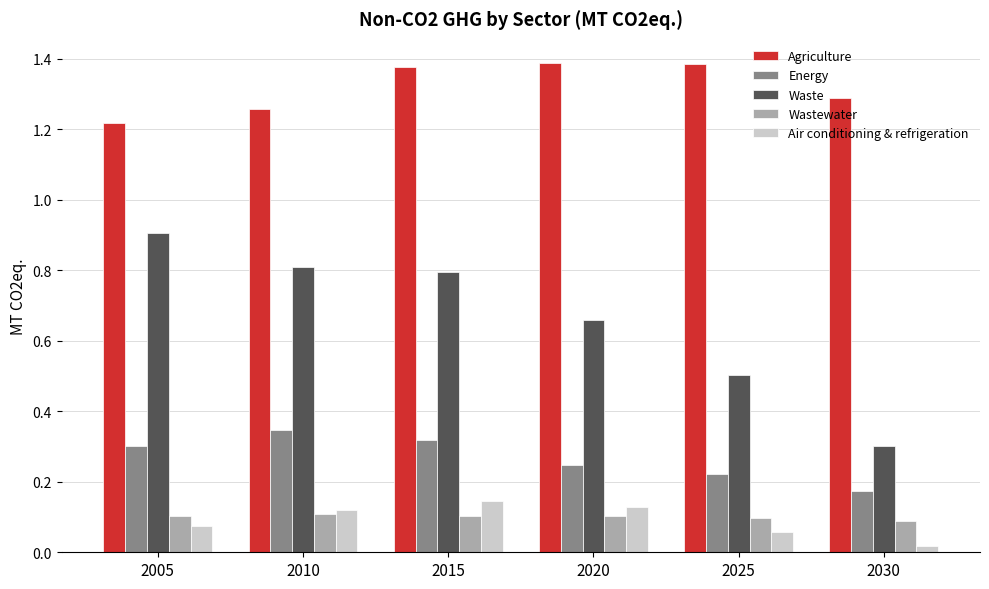

At how many categories does at least one series exceed 1?

6